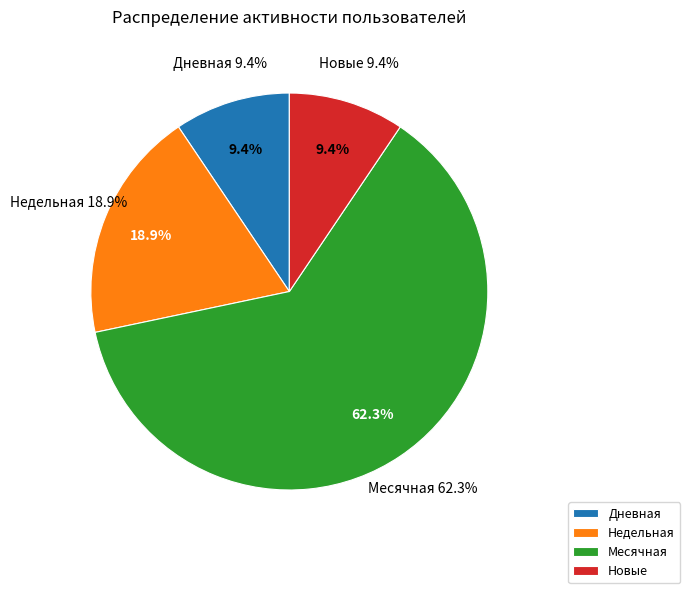

What percentage is NOT represented by 9?

100.0%